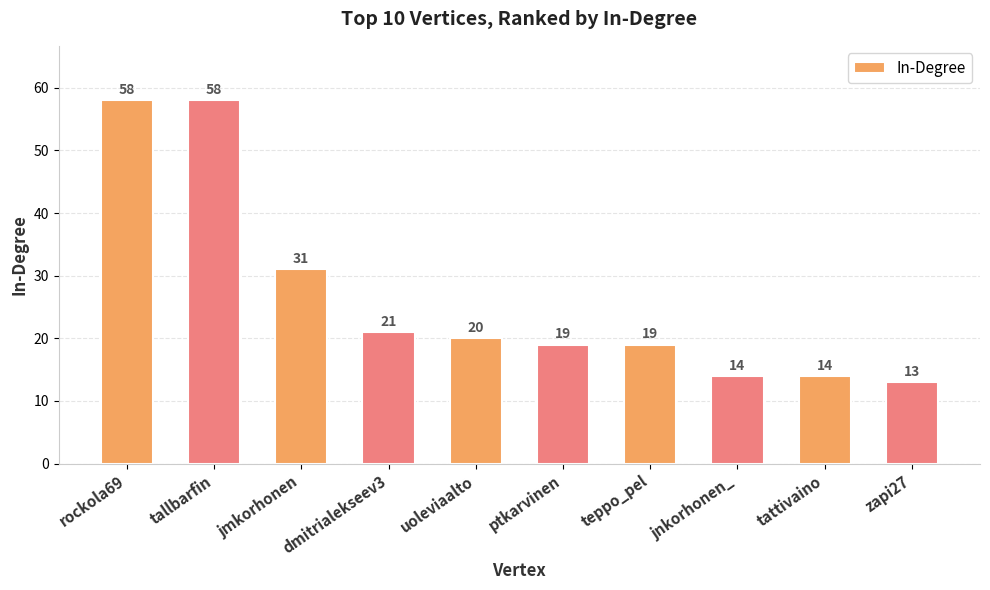

What is the value of the 2nd bar from the left?

58